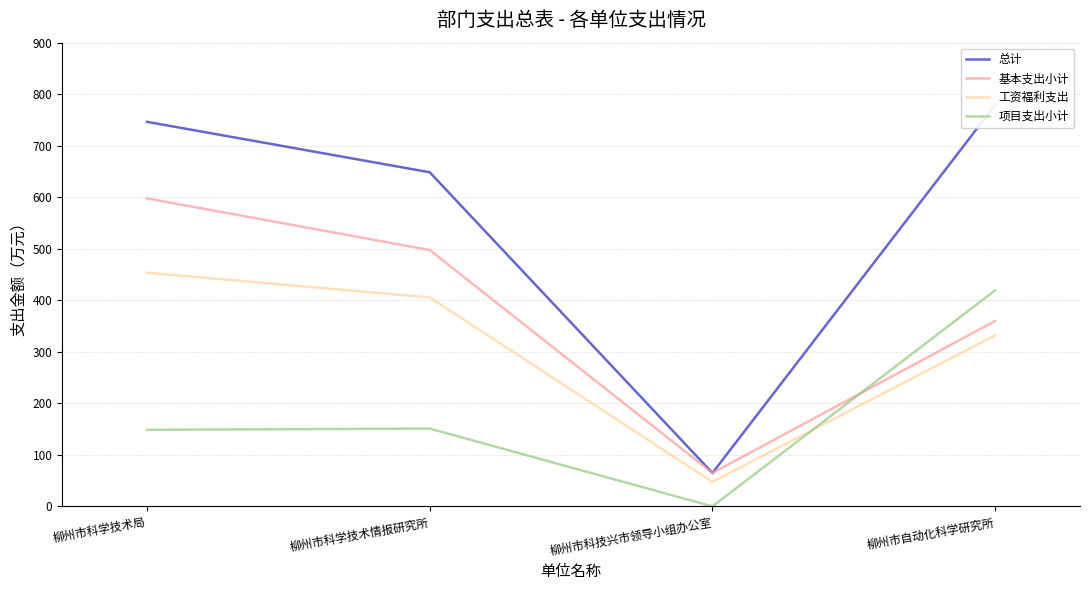

Rank the series by their average value, from highest to lowest.

总计, 基本支出小计, 工资福利支出, 项目支出小计